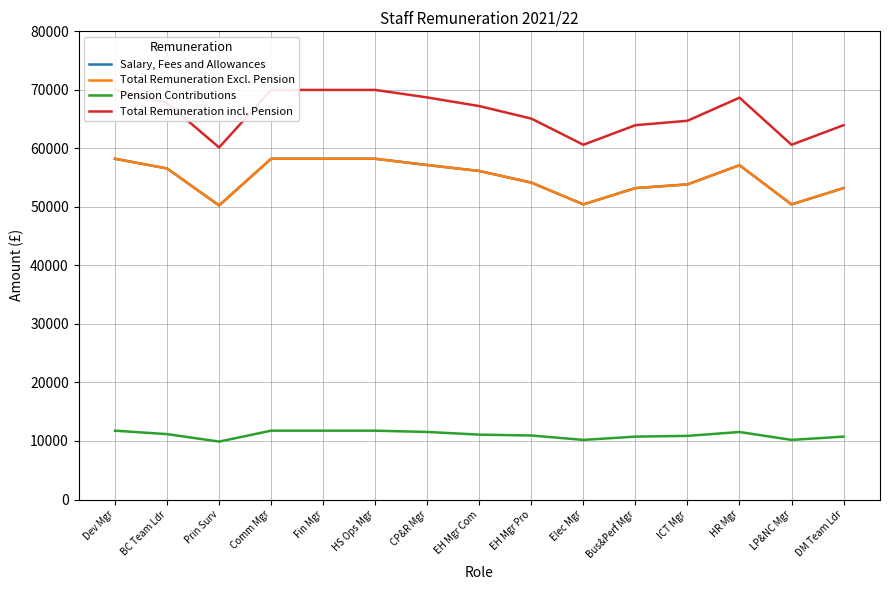

What position from the left is Comm Mgr?

4